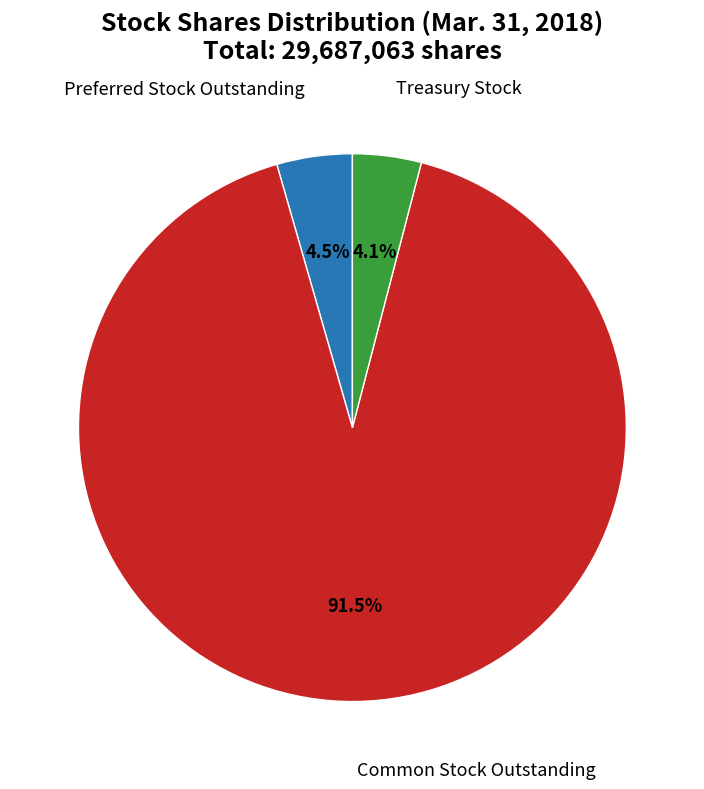

Is there any slice that represents more than half of the pie?

Yes